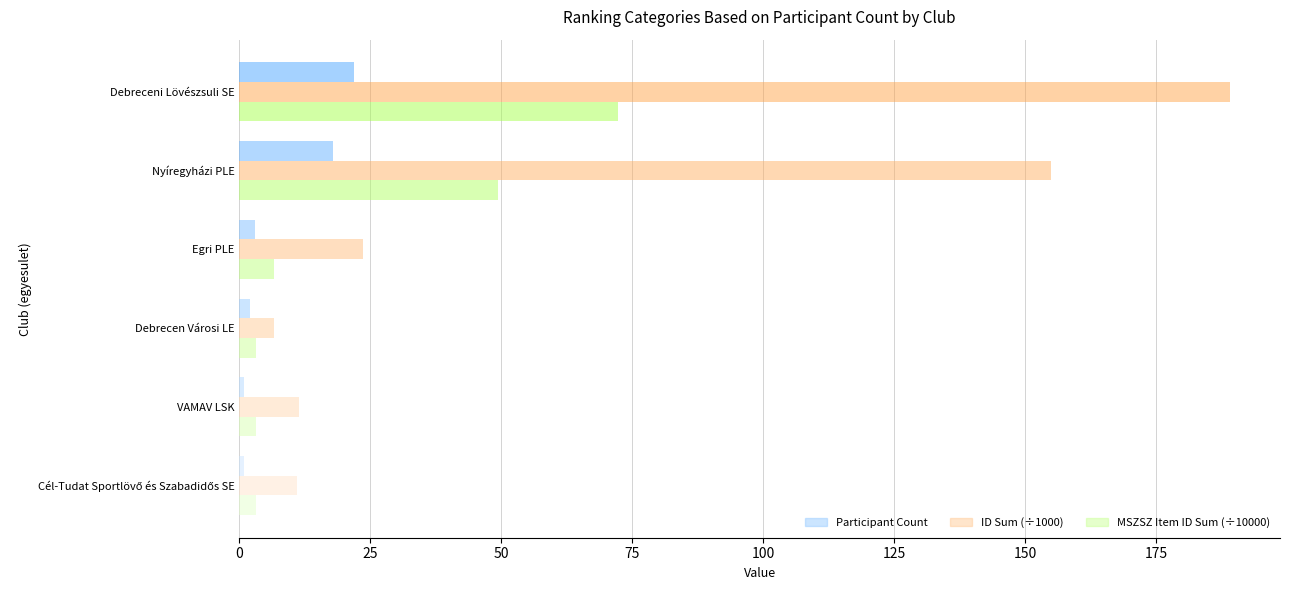

What are all the series names shown in the legend?

Participant Count, ID Sum (÷1000), MSZSZ Item ID Sum (÷10000)